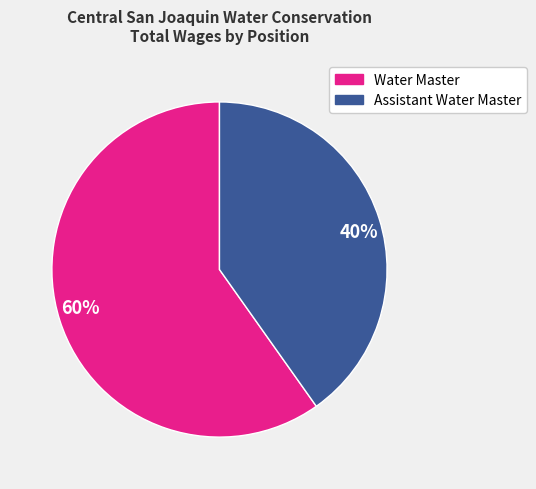

To the nearest percent, what percentage of the pie is 60%?

60%